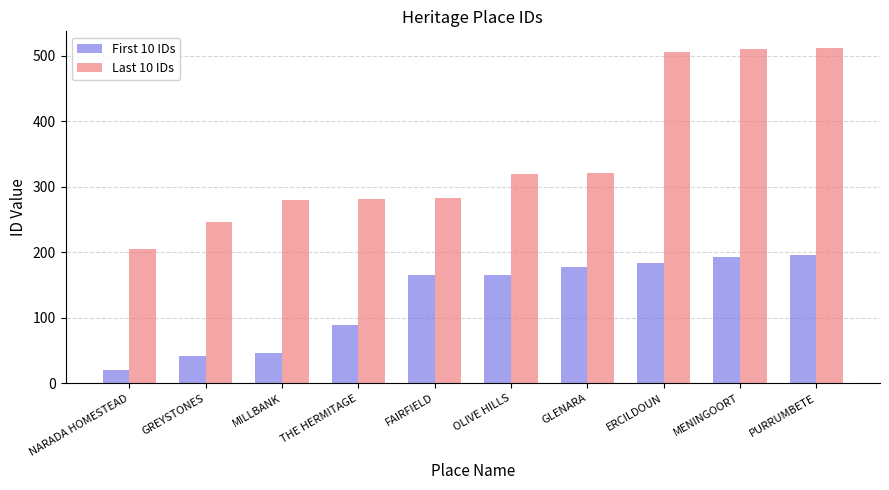

The Last 10 IDs series shows 898 at ERCILDOUN. True or false?

False